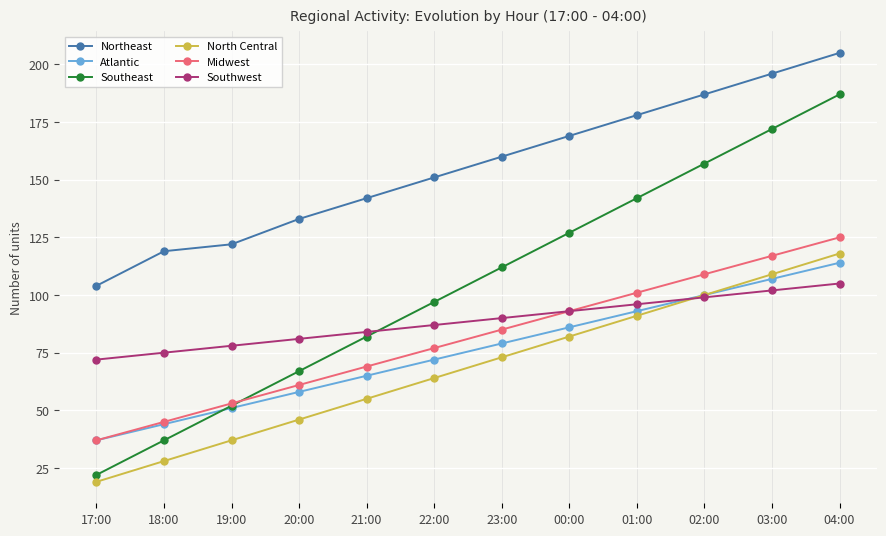

Reading left to right, transcribe all the data shown in this chart.

Northeast: 17:00=104	18:00=119	19:00=122	20:00=133	21:00=142	22:00=151	23:00=160	00:00=169	01:00=178	02:00=187	03:00=196	04:00=205
Atlantic: 17:00=37	18:00=44	19:00=51	20:00=58	21:00=65	22:00=72	23:00=79	00:00=86	01:00=93	02:00=100	03:00=107	04:00=114
Southeast: 17:00=22	18:00=37	19:00=52	20:00=67	21:00=82	22:00=97	23:00=112	00:00=127	01:00=142	02:00=157	03:00=172	04:00=187
North Central: 17:00=19	18:00=28	19:00=37	20:00=46	21:00=55	22:00=64	23:00=73	00:00=82	01:00=91	02:00=100	03:00=109	04:00=118
Midwest: 17:00=37	18:00=45	19:00=53	20:00=61	21:00=69	22:00=77	23:00=85	00:00=93	01:00=101	02:00=109	03:00=117	04:00=125
Southwest: 17:00=72	18:00=75	19:00=78	20:00=81	21:00=84	22:00=87	23:00=90	00:00=93	01:00=96	02:00=99	03:00=102	04:00=105